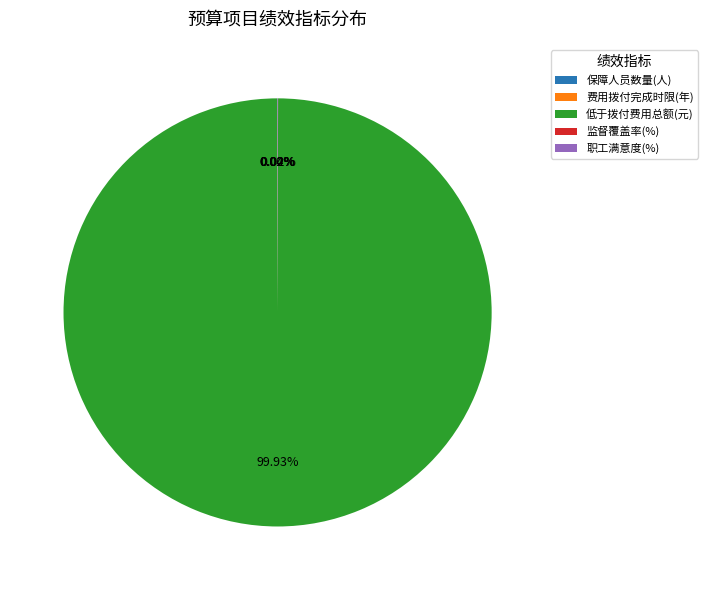

Which category has the biggest portion of the pie?

低于拨付费用总额(元)